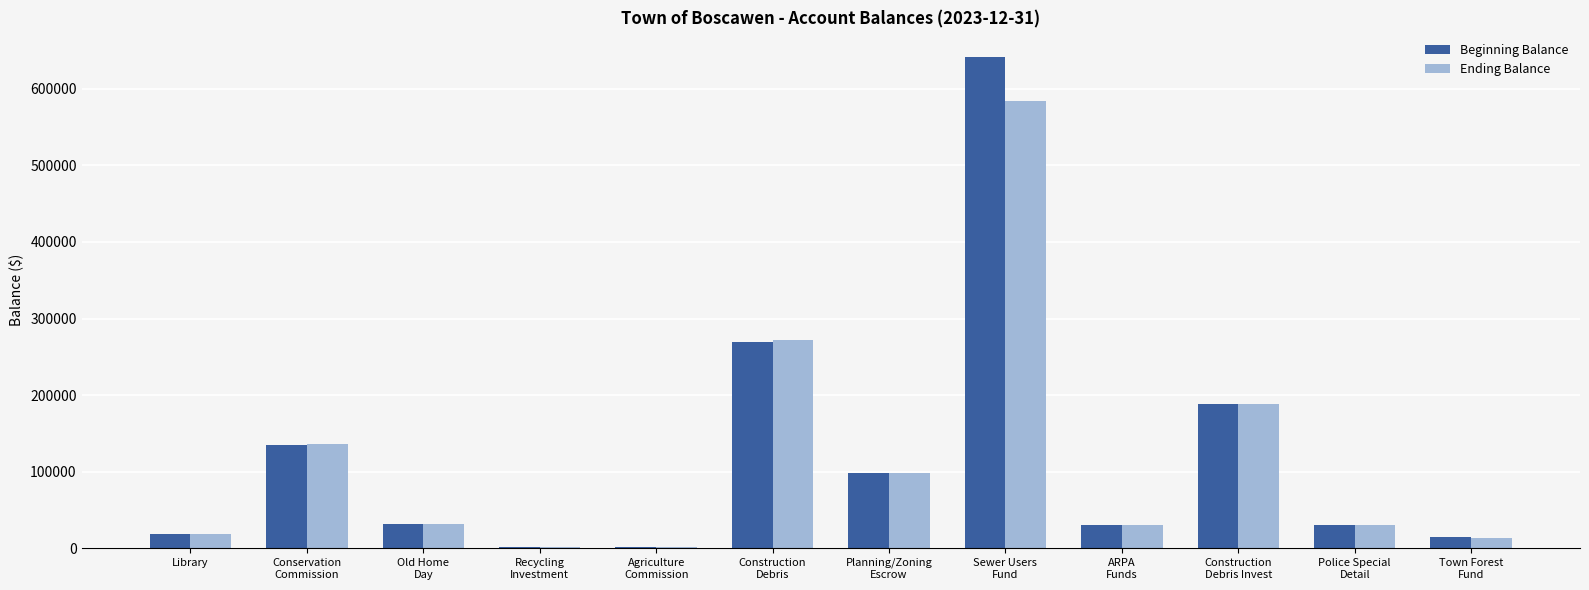

What is the sum of all Beginning Balance values?

1459510.2